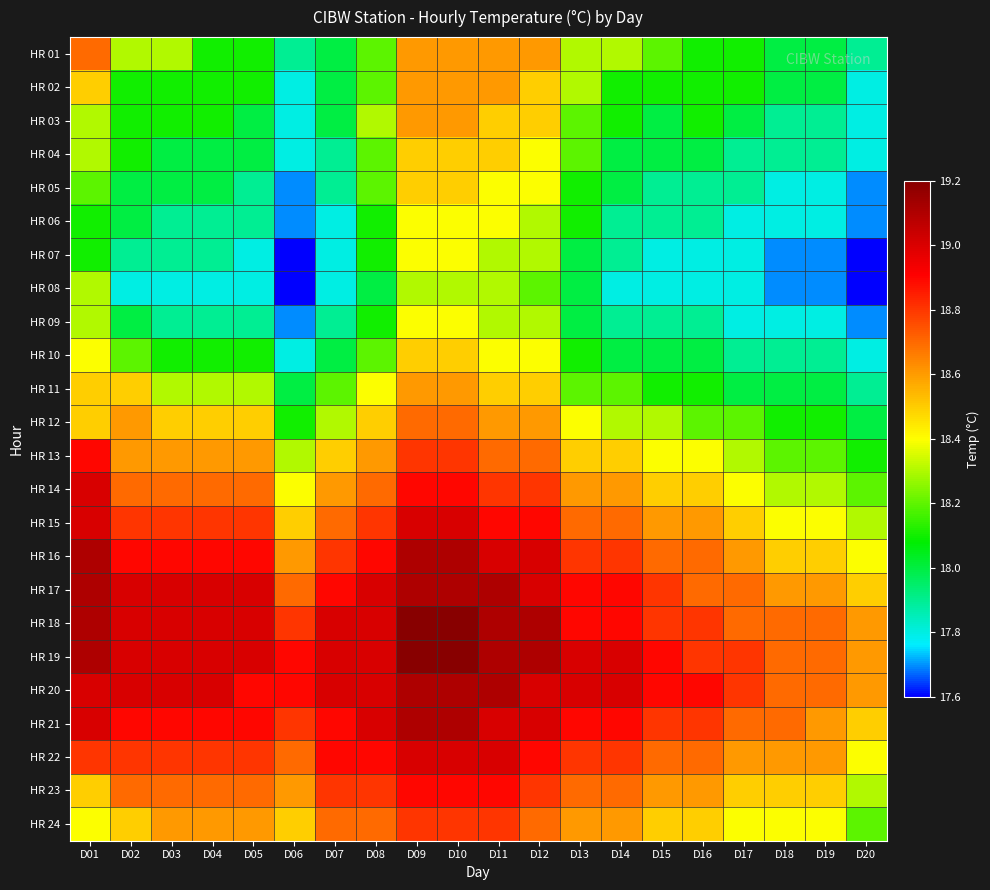

True or false: HR 24 has a value of 31.4 at D08.

False